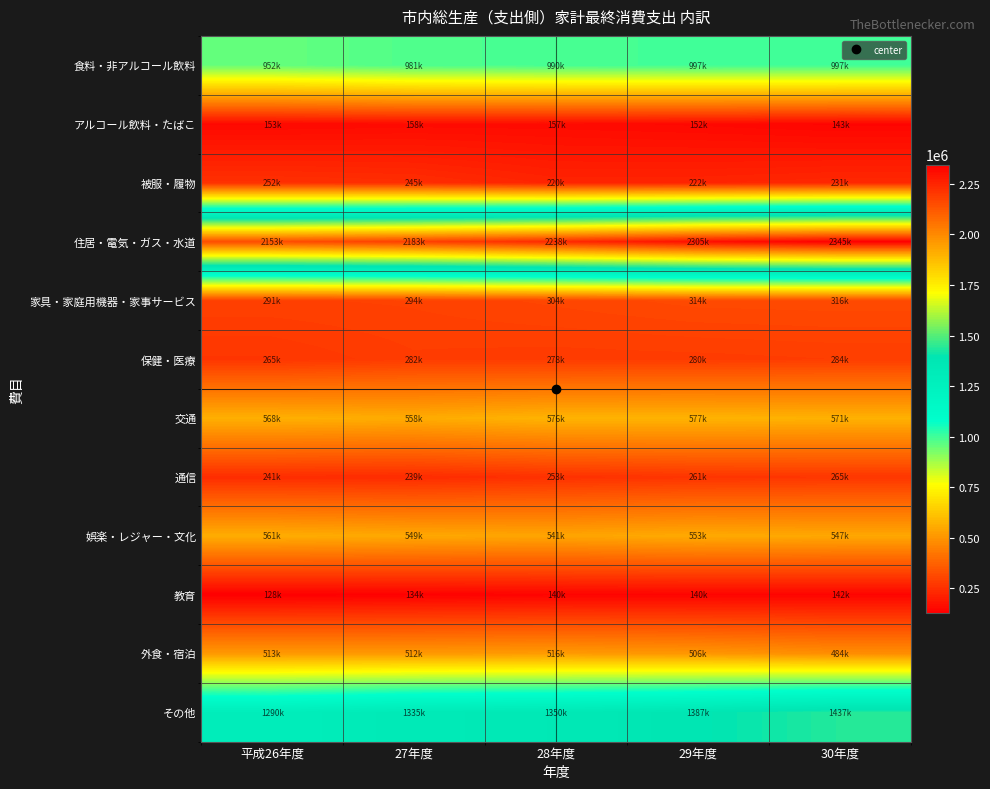

Between 28年度 and 平成26年度, which is larger?

28年度